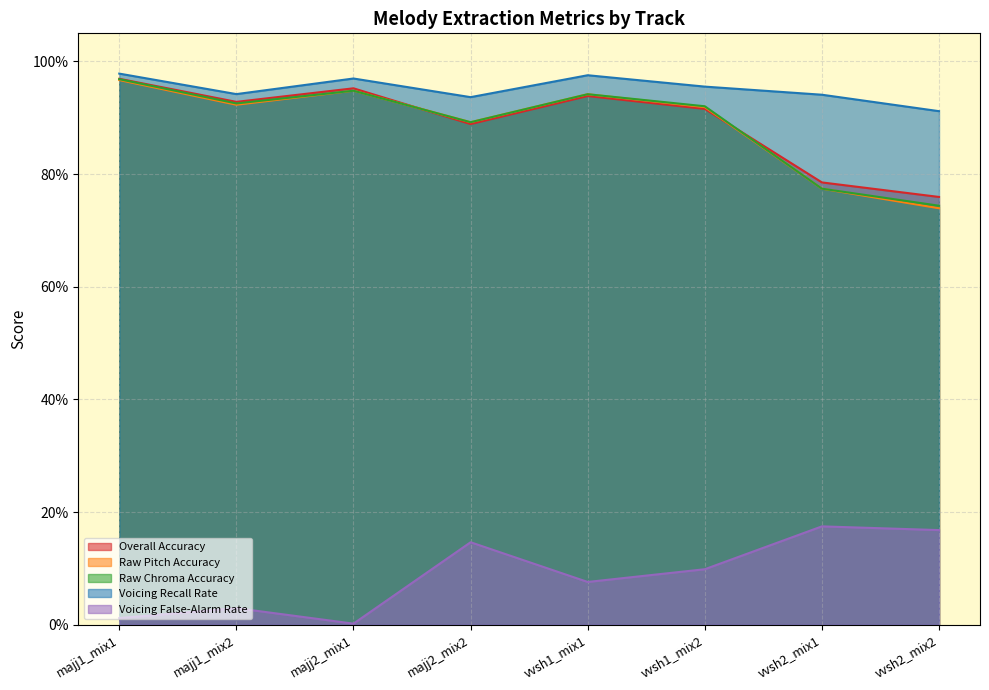

What is the sum of all Raw Pitch Accuracy values?

7.1